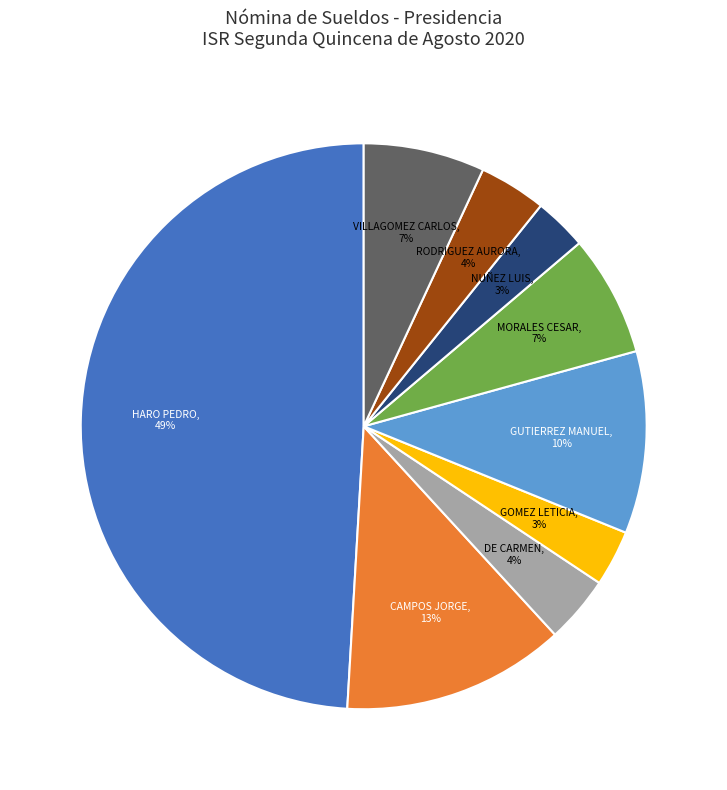

Is there a majority slice in this chart?

No